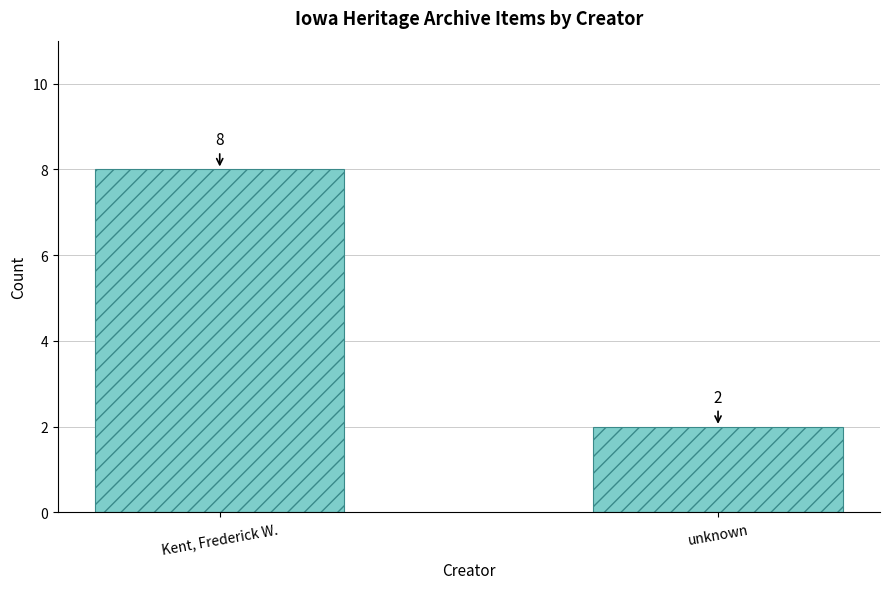

How many distinct data groups are displayed?

1